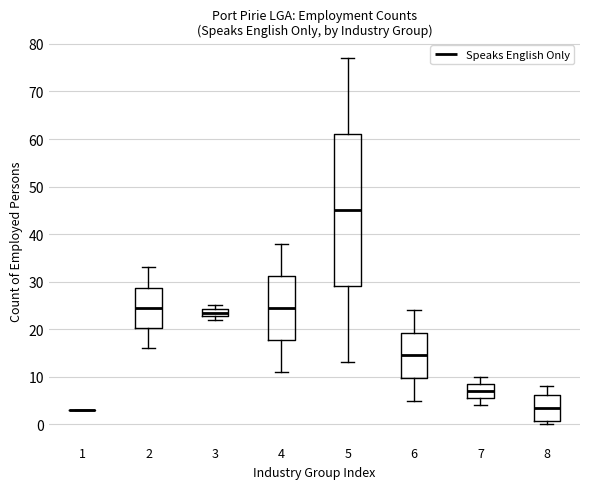

Where does the upper whisker of the box at x = 5 end on the y-axis? The values are not printed on the chart, so give them approximately, as read against the axis.

77